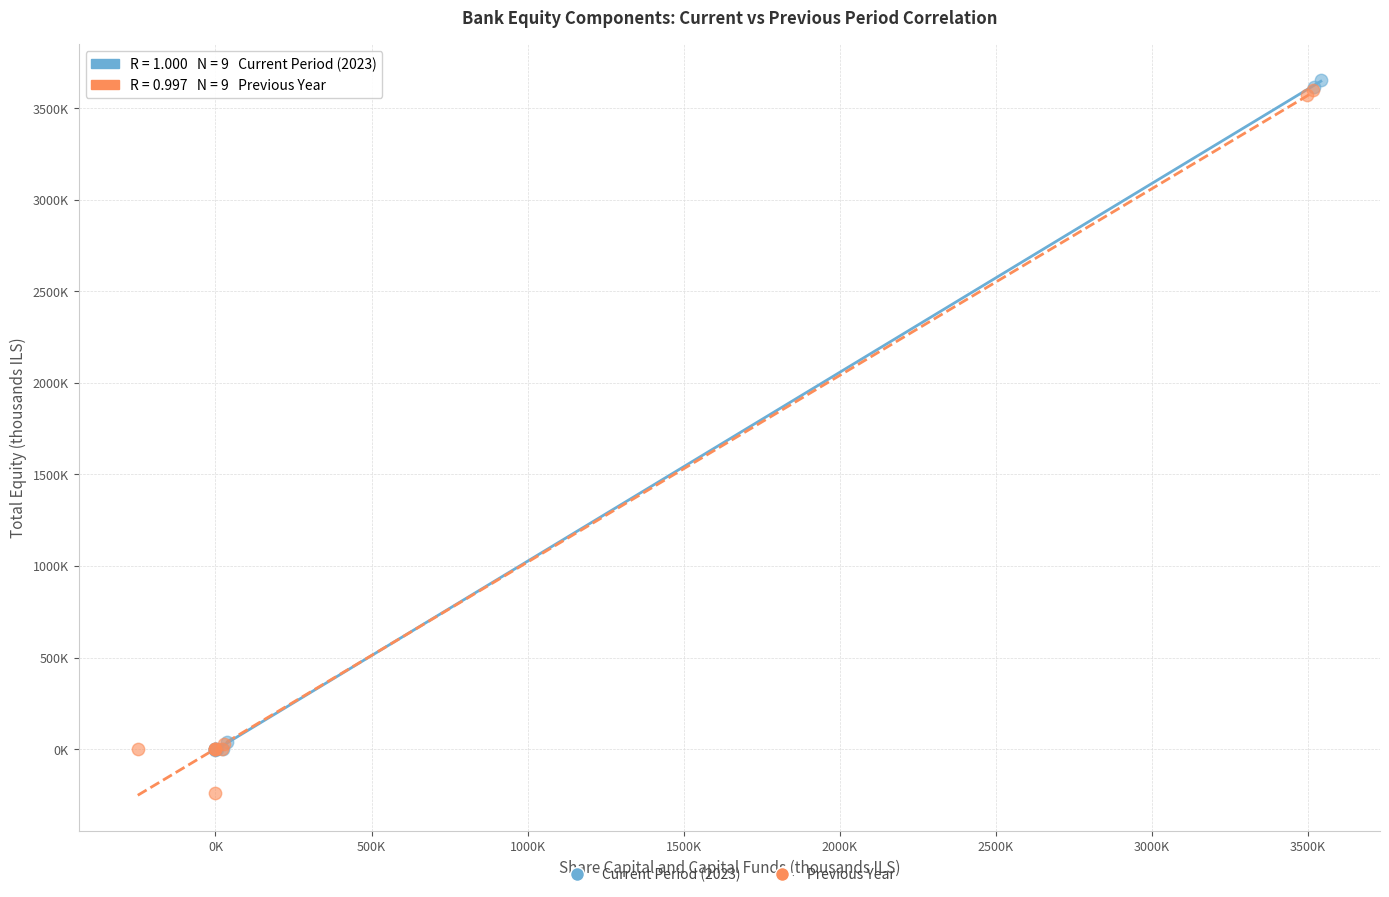

What are all the series names shown in the legend?

Current Period (2023), Previous Year